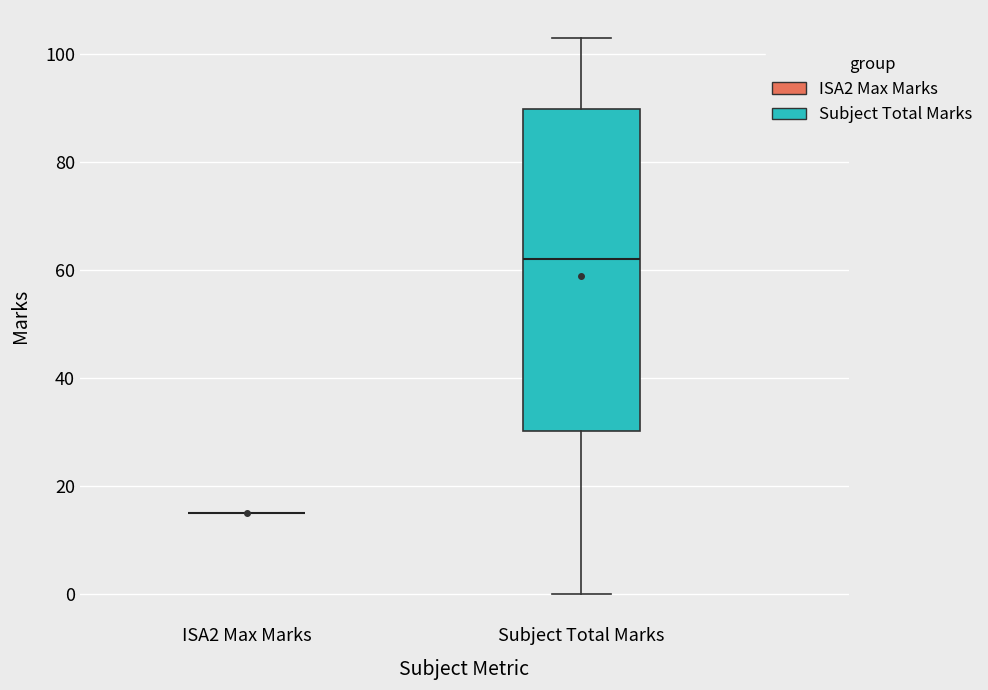

Which box is the tallest, from its lower edge to its upper edge?

Subject Total Marks